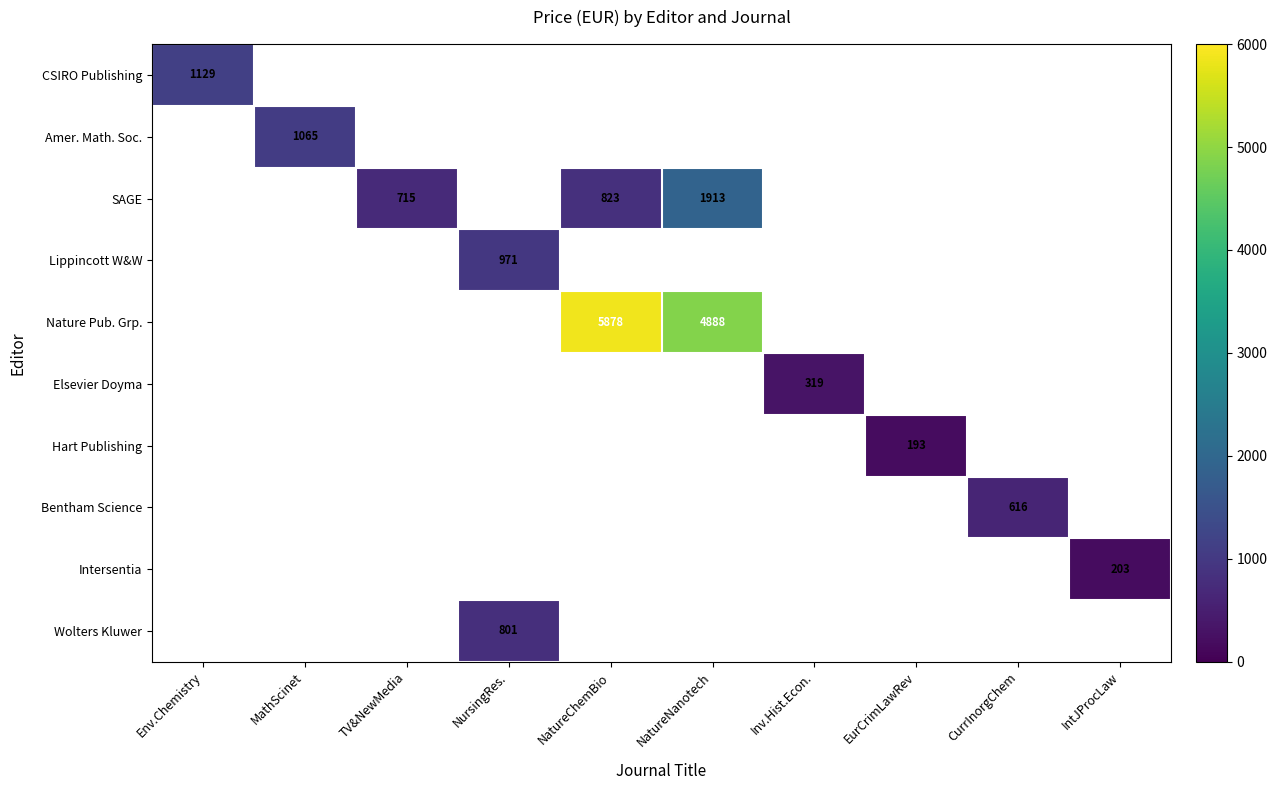

Count the number of categories in the chart.

10